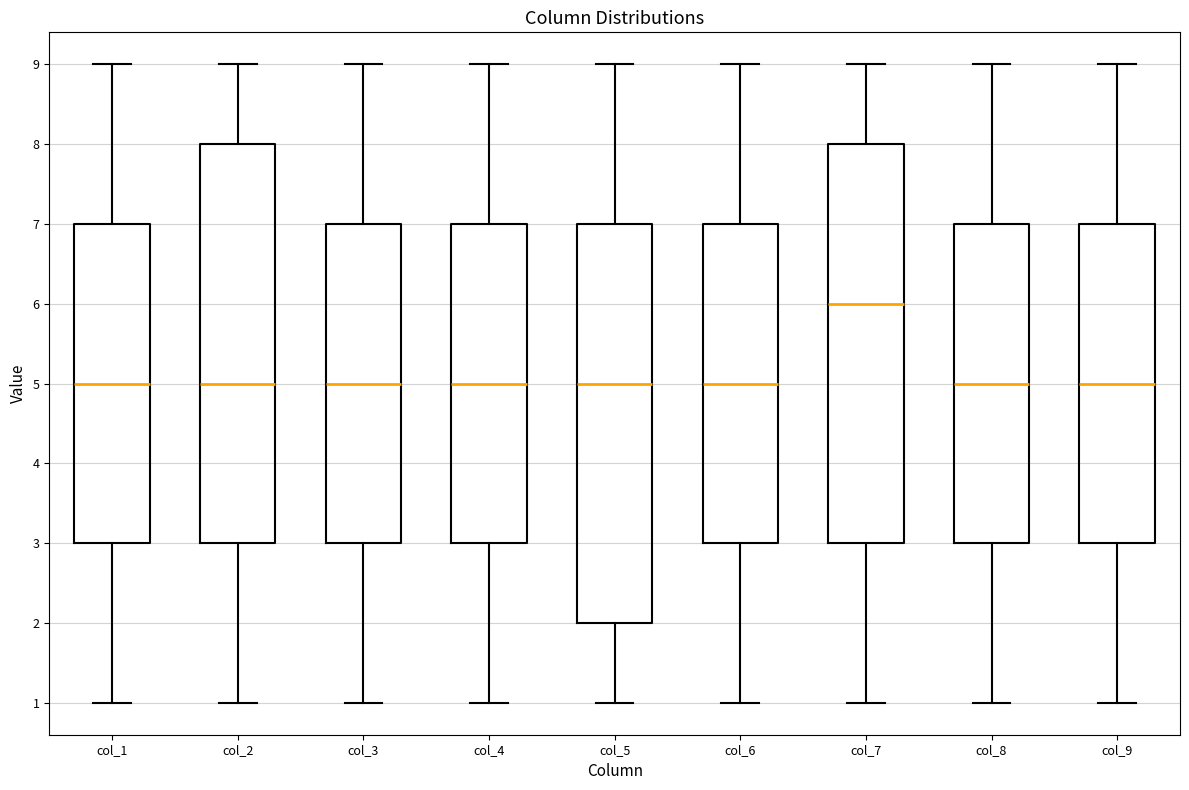

Which box's median line is the highest?

col_7